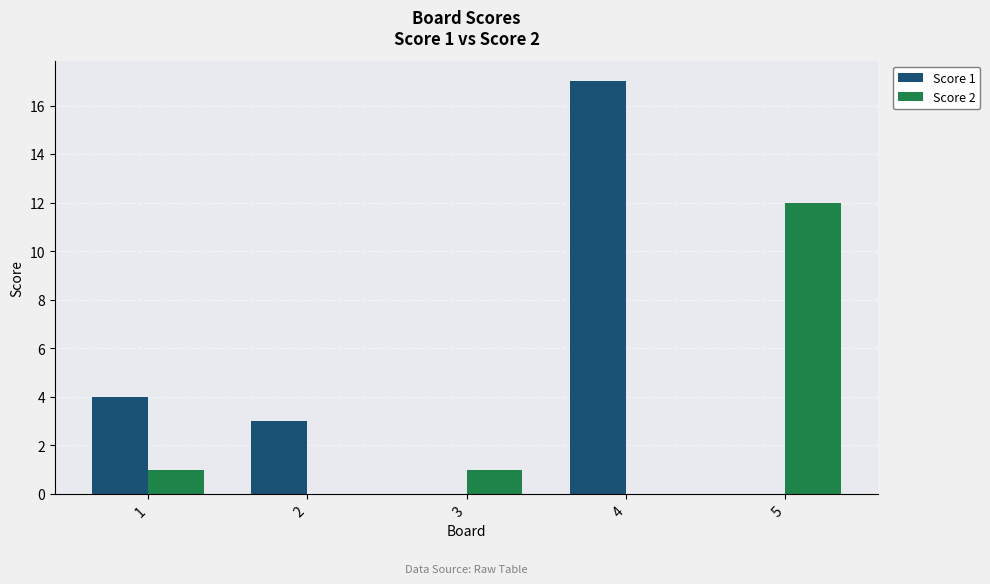

What is the sum of the Score 1 values at 1 and 5?

4